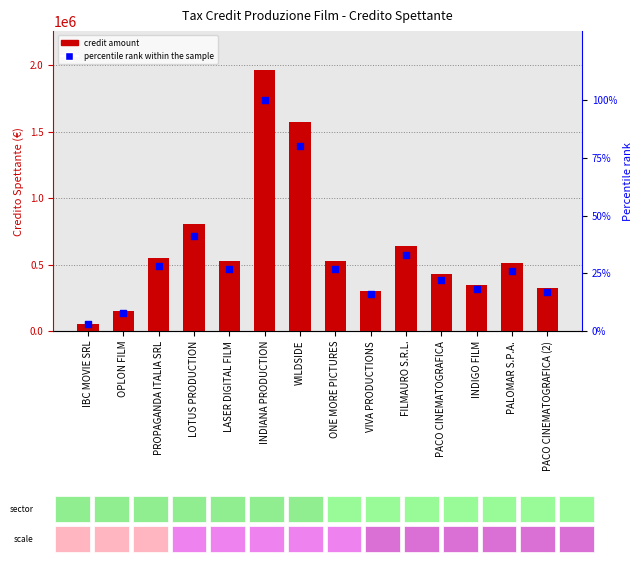

Which series contains the highest Y value?

credit amount